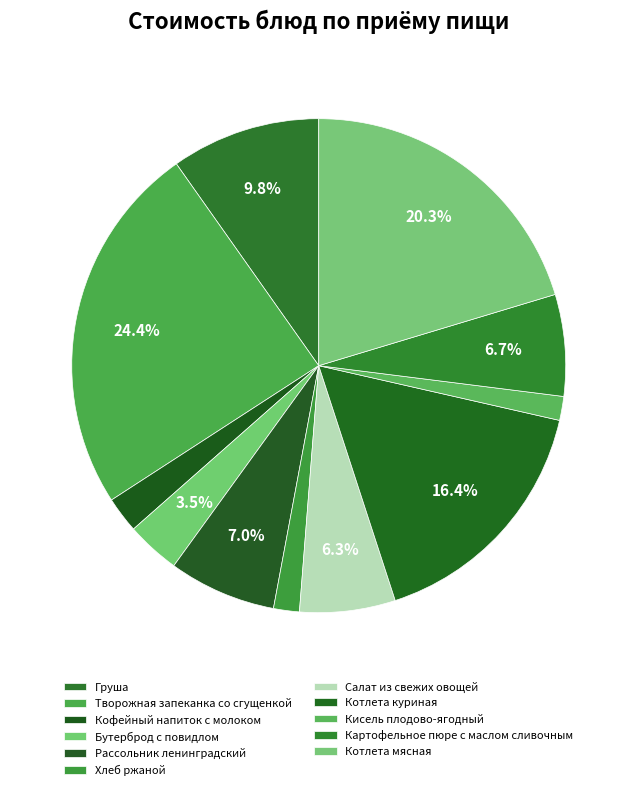

How many slices are in this pie chart?

11